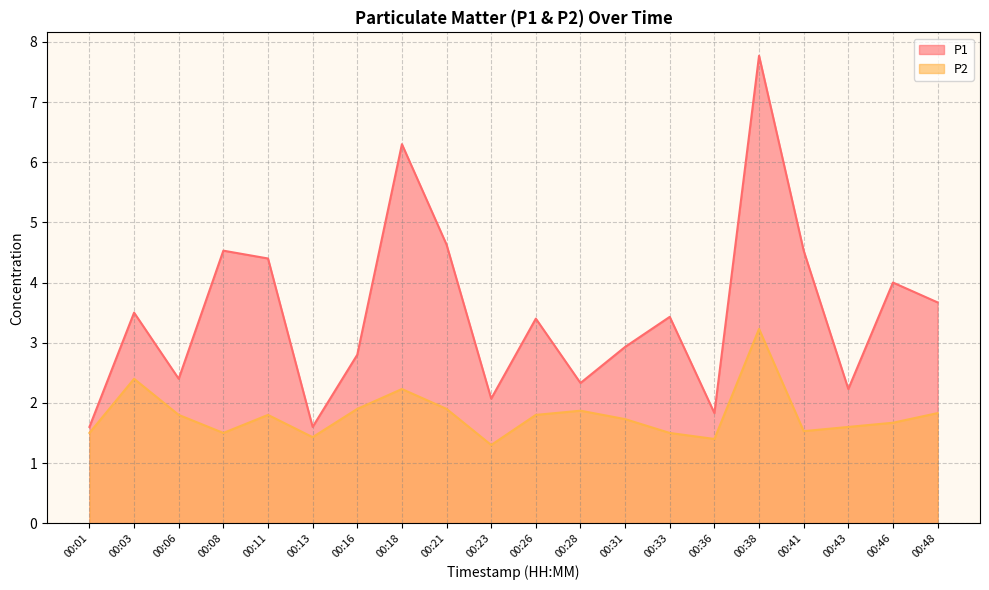

What is the highest value of the P1 series?

7.8